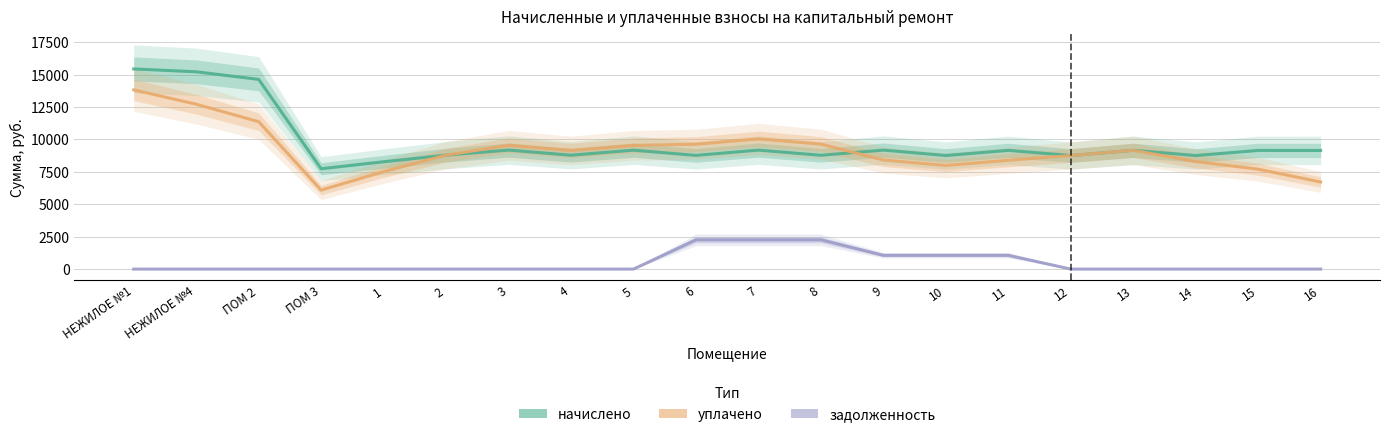

Between 6 and 8, which is larger?

8